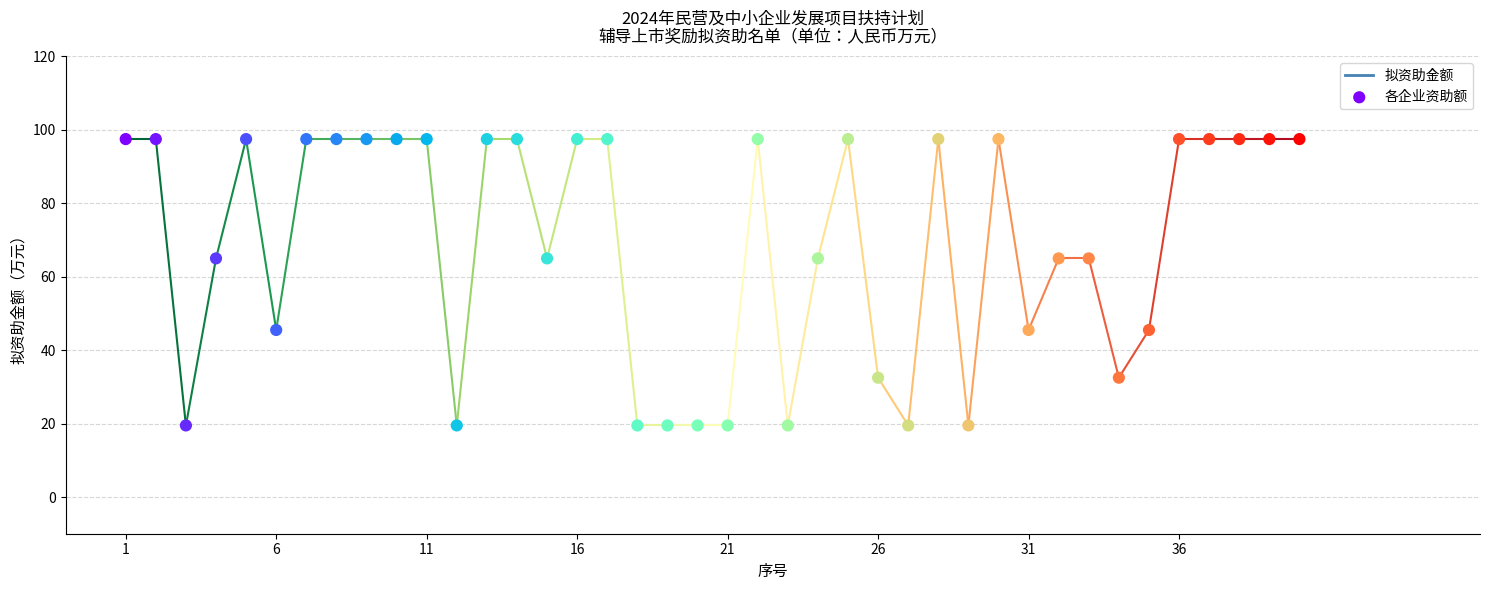

What is the range of Y values (max minus min)?

78.0